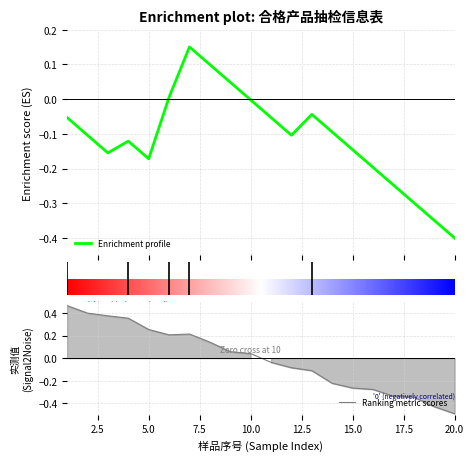

Between 9 and 2, which is larger?

2